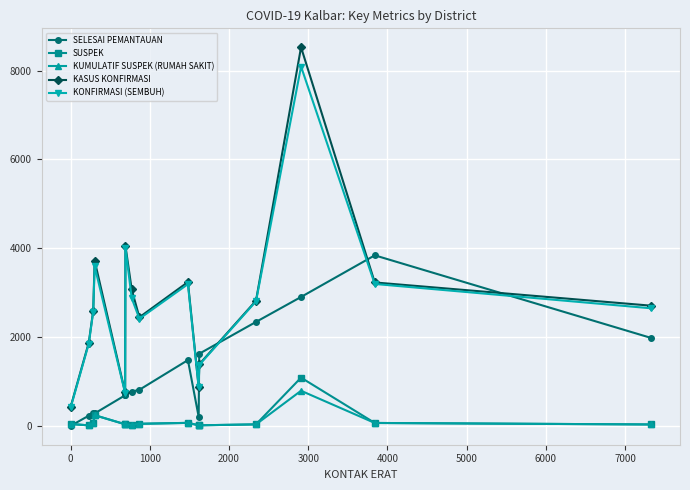

What are all the series names shown in the legend?

SELESAI PEMANTAUAN, SUSPEK, KUMULATIF SUSPEK (RUMAH SAKIT), KASUS KONFIRMASI, KONFIRMASI (SEMBUH)